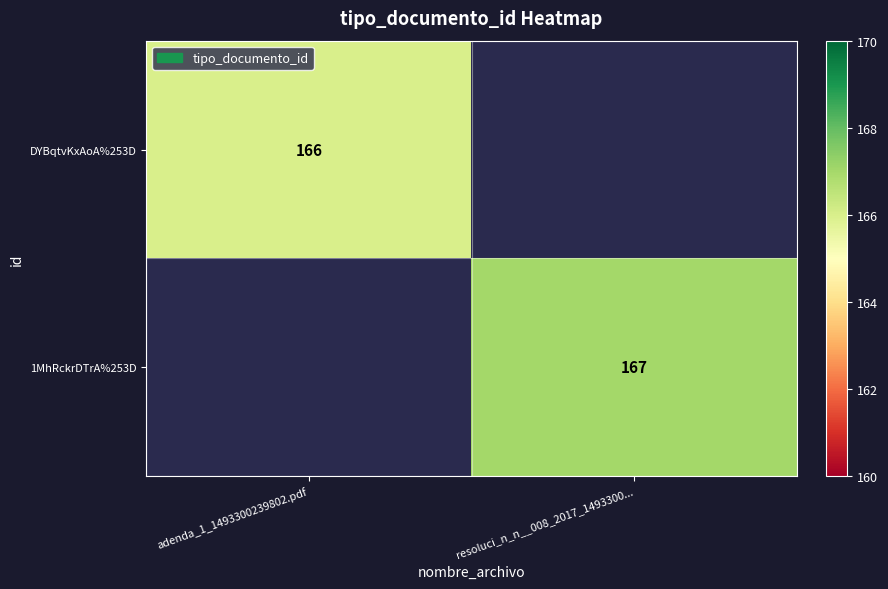

Is the value of 1MhRckrDTrA%253D at resoluci_n_n__008_2017_1493300... greater than the value of DYBqtvKxAoA%253D at adenda_1_1493300239802.pdf?

Yes